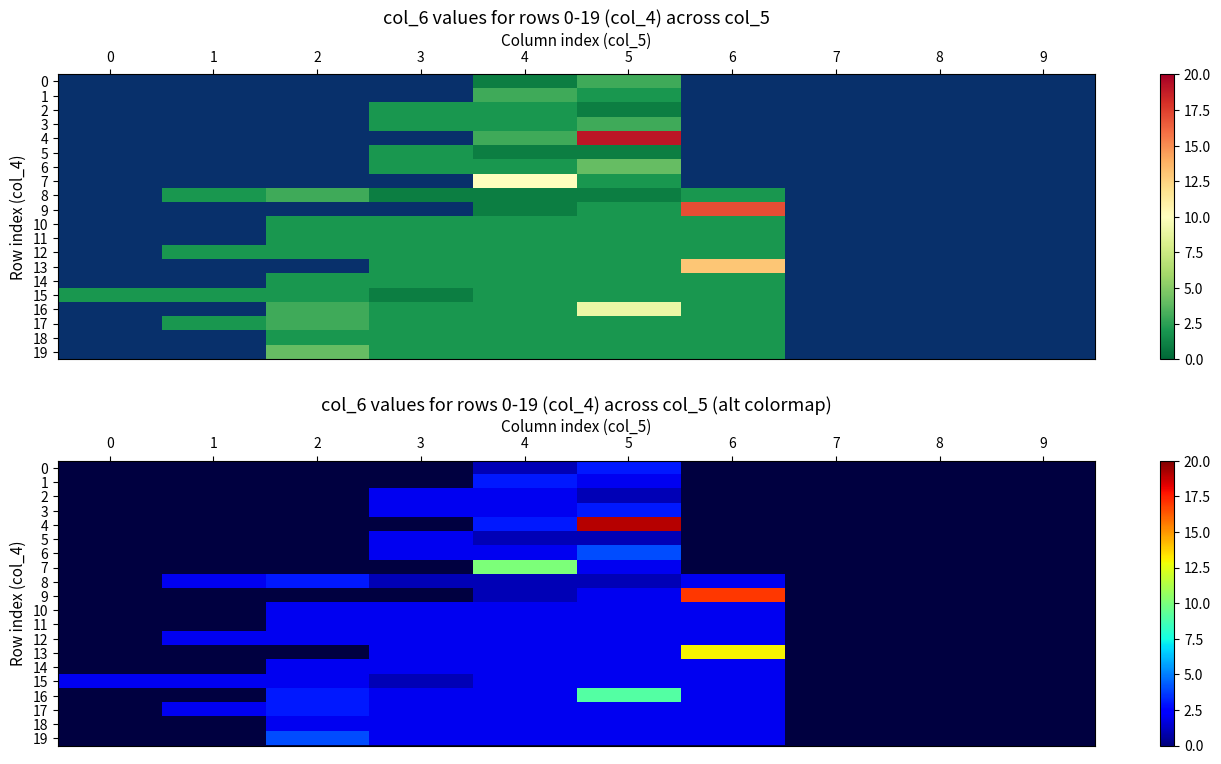

Rank the series at 5 from highest to lowest value.

4, 16, 6, 0, 3, 1, 7, 9, 10, 11, 12, 13, 14, 15, 17, 18, 19, 2, 5, 8